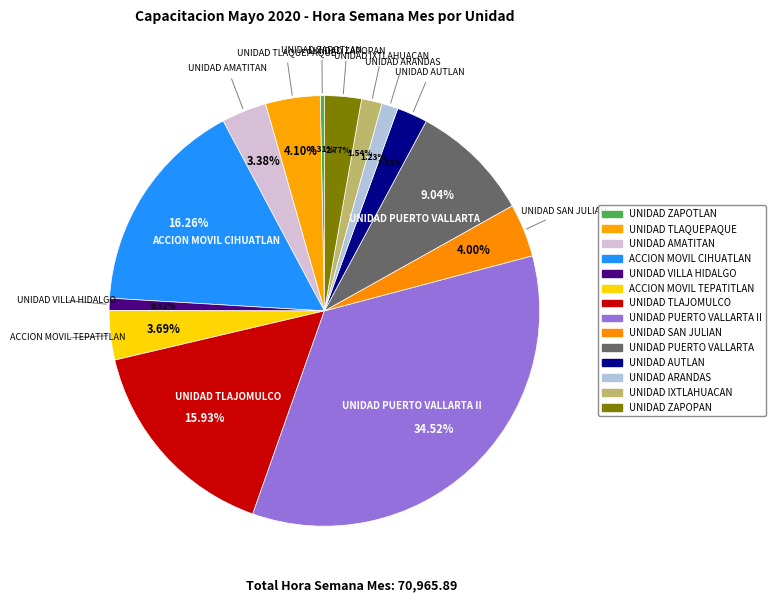

To the nearest percent, what is the difference between the largest and smallest slice percentages?

34%